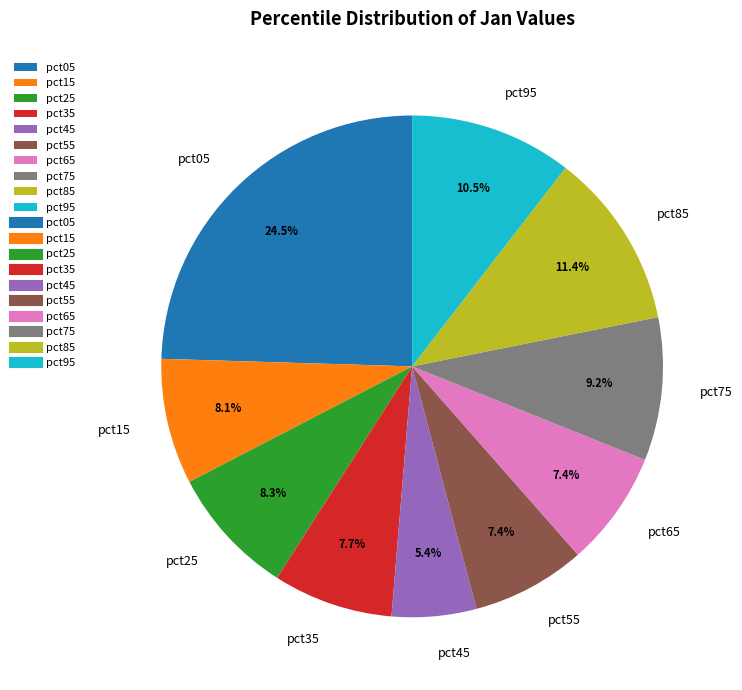

Is there any slice that represents more than half of the pie?

No